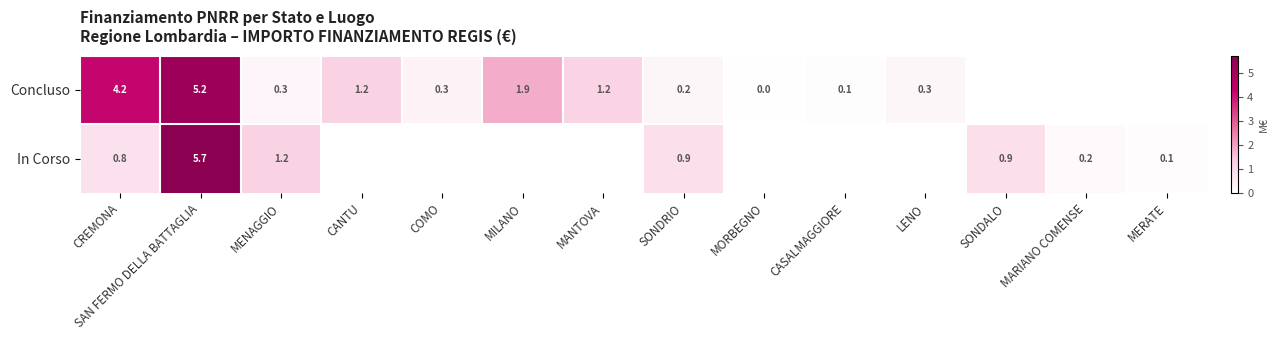

How many data points does each series have?

14